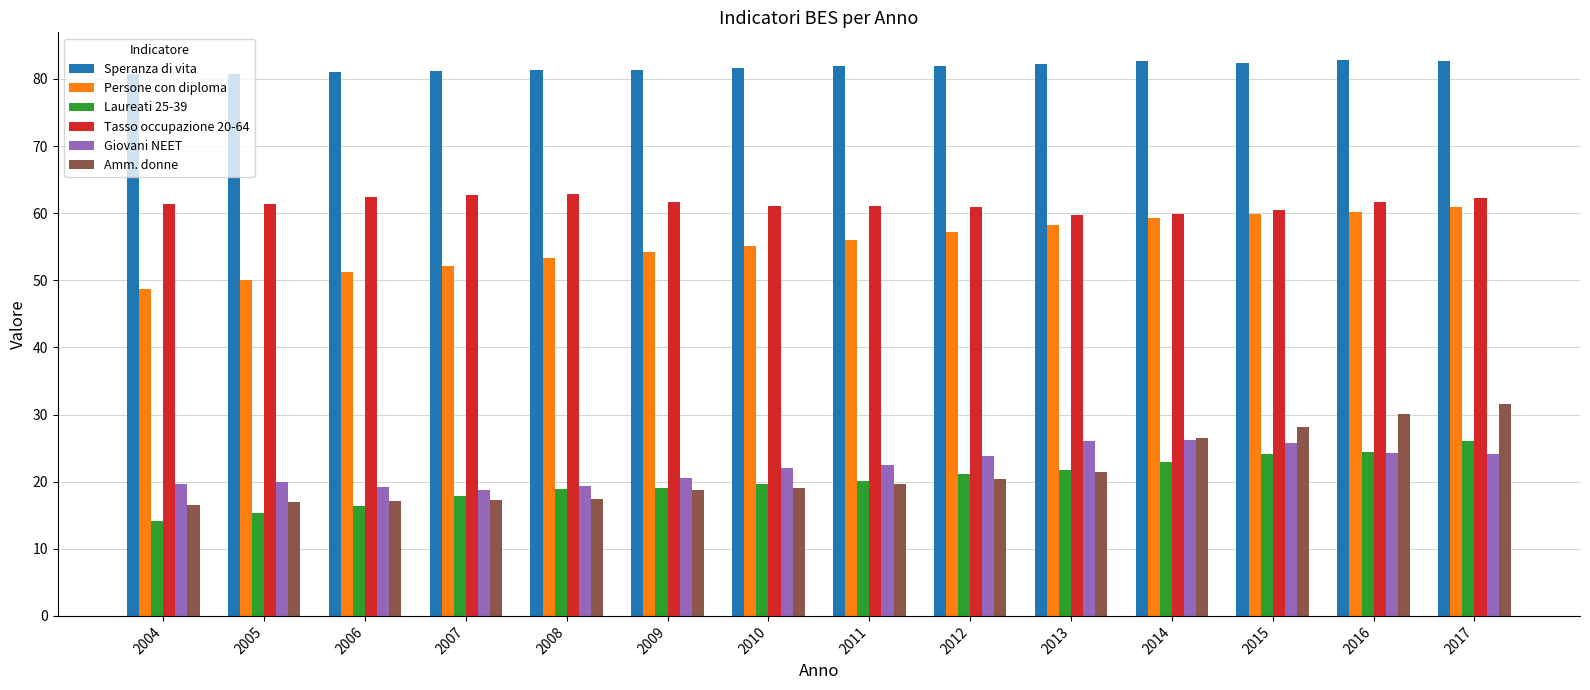

How many series are shown in this chart?

6